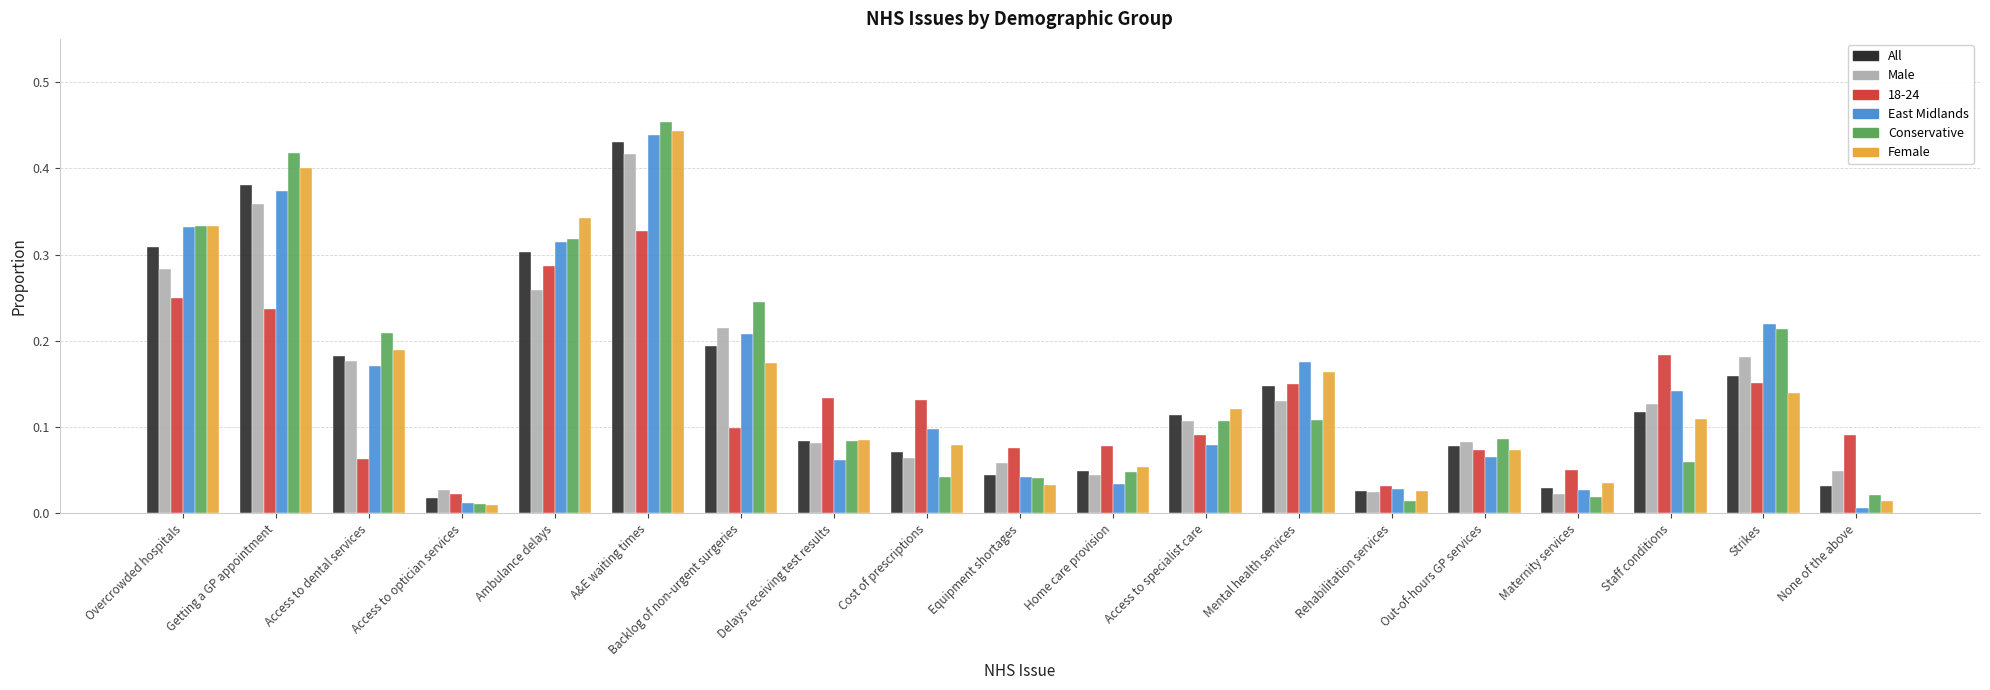

At which label is All closest to 0?

Access to optician services